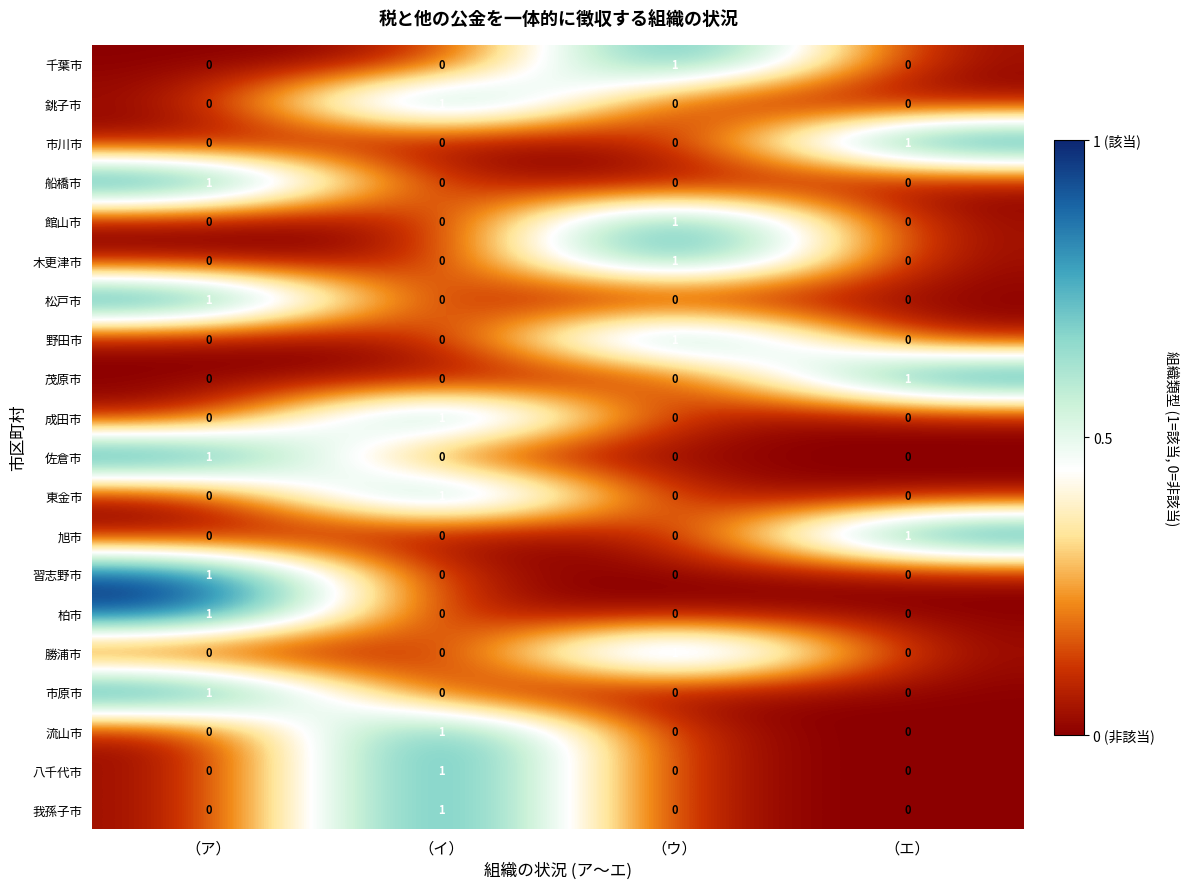

How many series are shown in this chart?

20